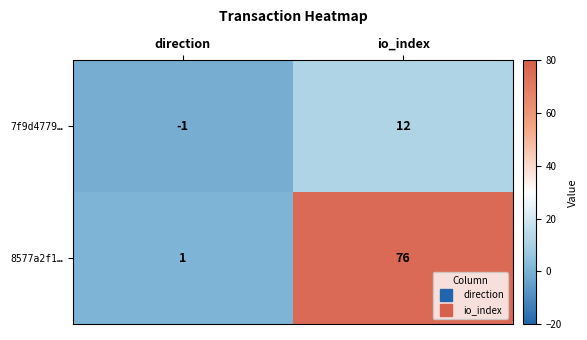

Is it true that 7f9d4779… equals 0 at direction?

False